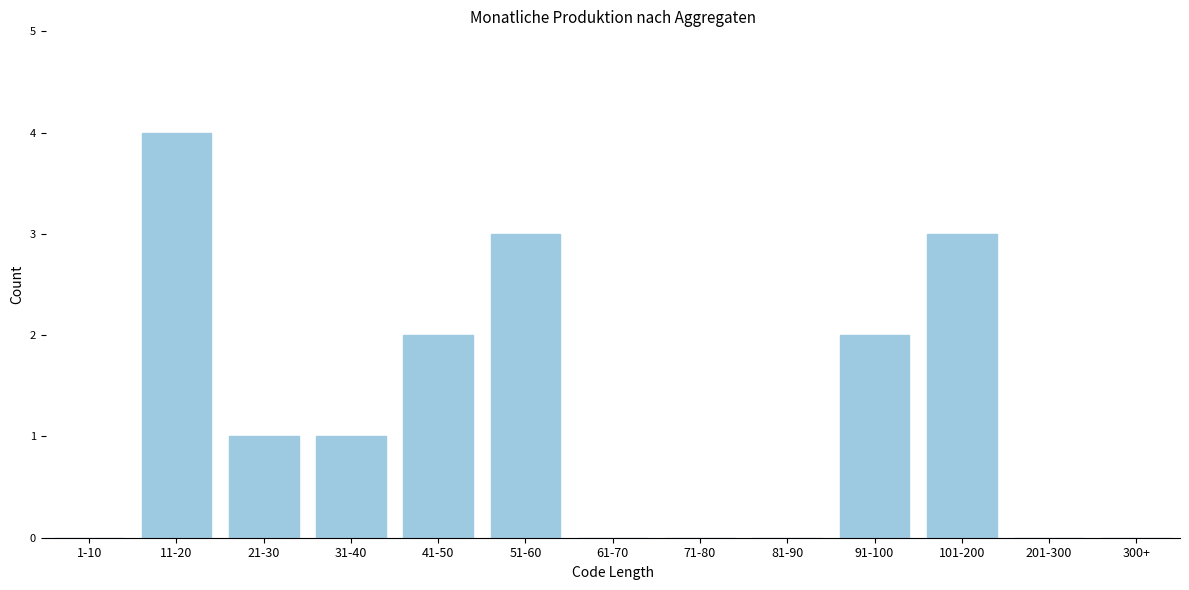

Reading left to right, list all the values displayed in this chart.

1-10=0	11-20=4	21-30=1	31-40=1	41-50=2	51-60=3	61-70=0	71-80=0	81-90=0	91-100=2	101-200=3	201-300=0	300+=0